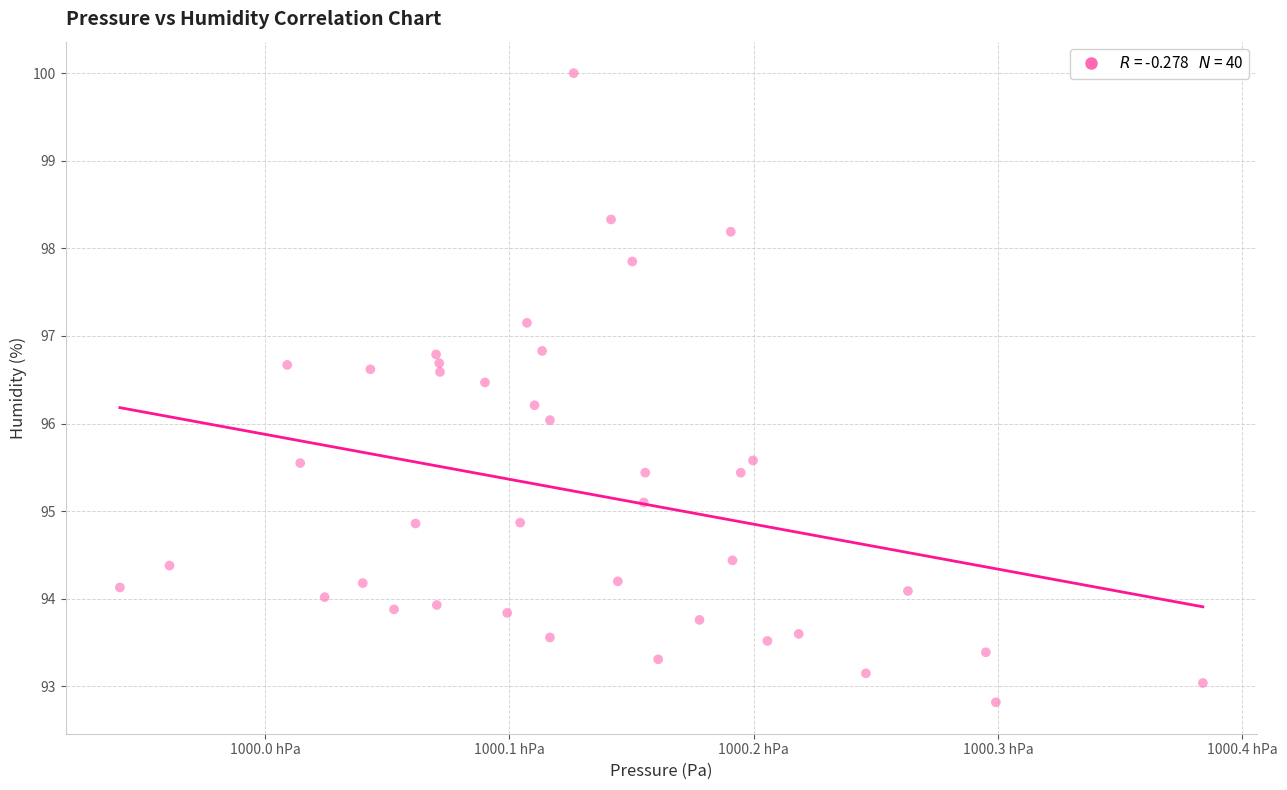

What is the range of X values (max minus min)?

44.3